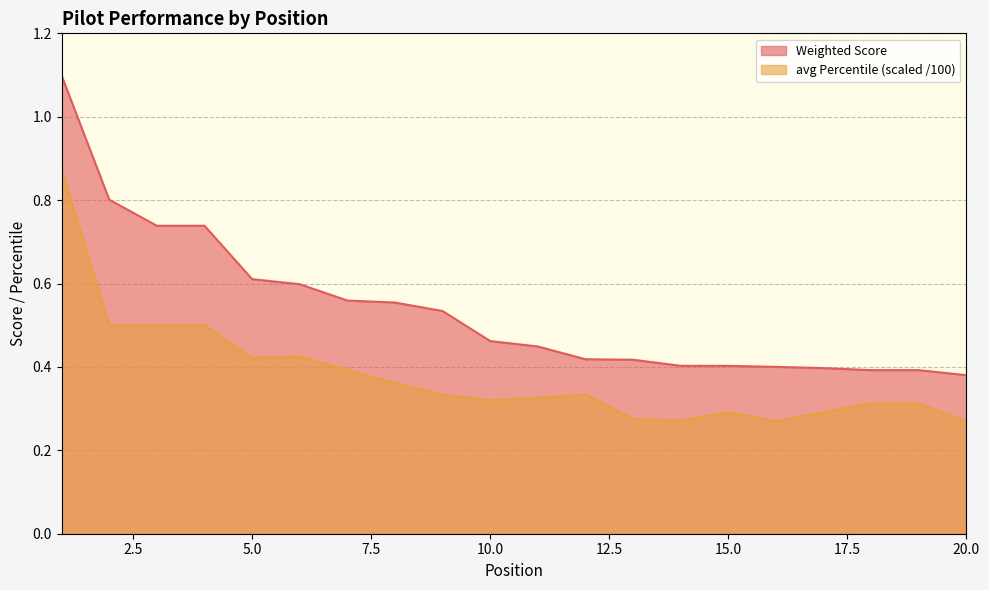

Reading left to right, transcribe all the data shown in this chart.

Weighted Score: 1=1.1	2=0.8	3=0.7	4=0.7	5=0.6	6=0.6	7=0.6	8=0.6	9=0.5	10=0.5	11=0.4	12=0.4	13=0.4	14=0.4	15=0.4	16=0.4	17=0.4	18=0.4	19=0.4	20=0.4
avg Percentile: 1=0.9	2=0.5	3=0.5	4=0.5	5=0.4	6=0.4	7=0.4	8=0.4	9=0.3	10=0.3	11=0.3	12=0.3	13=0.3	14=0.3	15=0.3	16=0.3	17=0.3	18=0.3	19=0.3	20=0.3